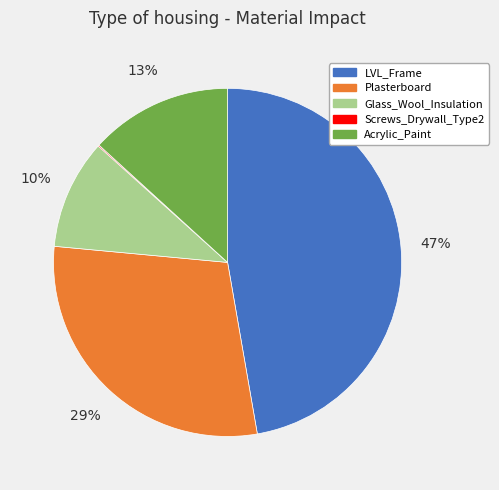

What is the largest slice in the pie chart?

LVL_Frame